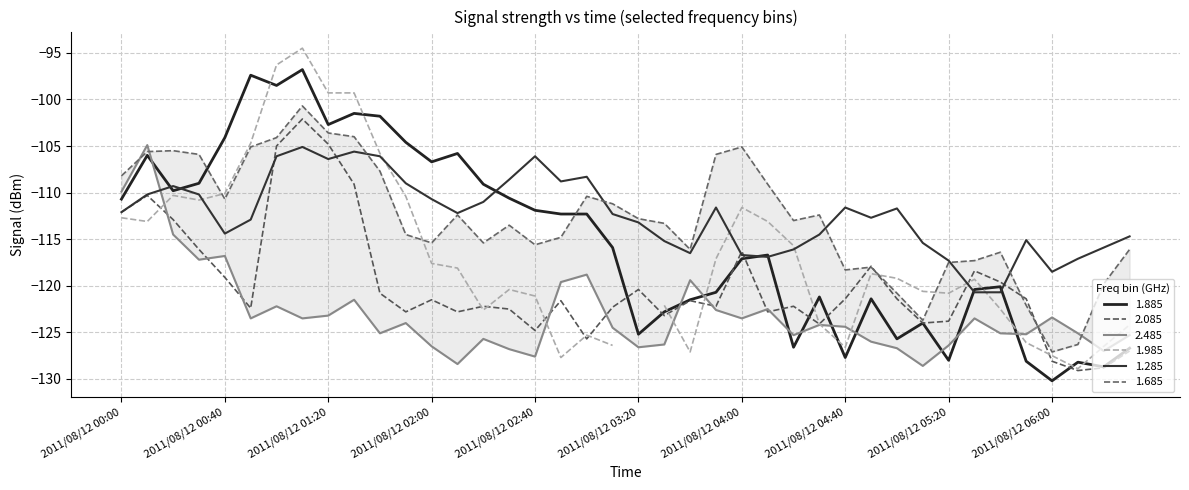

What is the average value of the 2.085 series?

-119.9